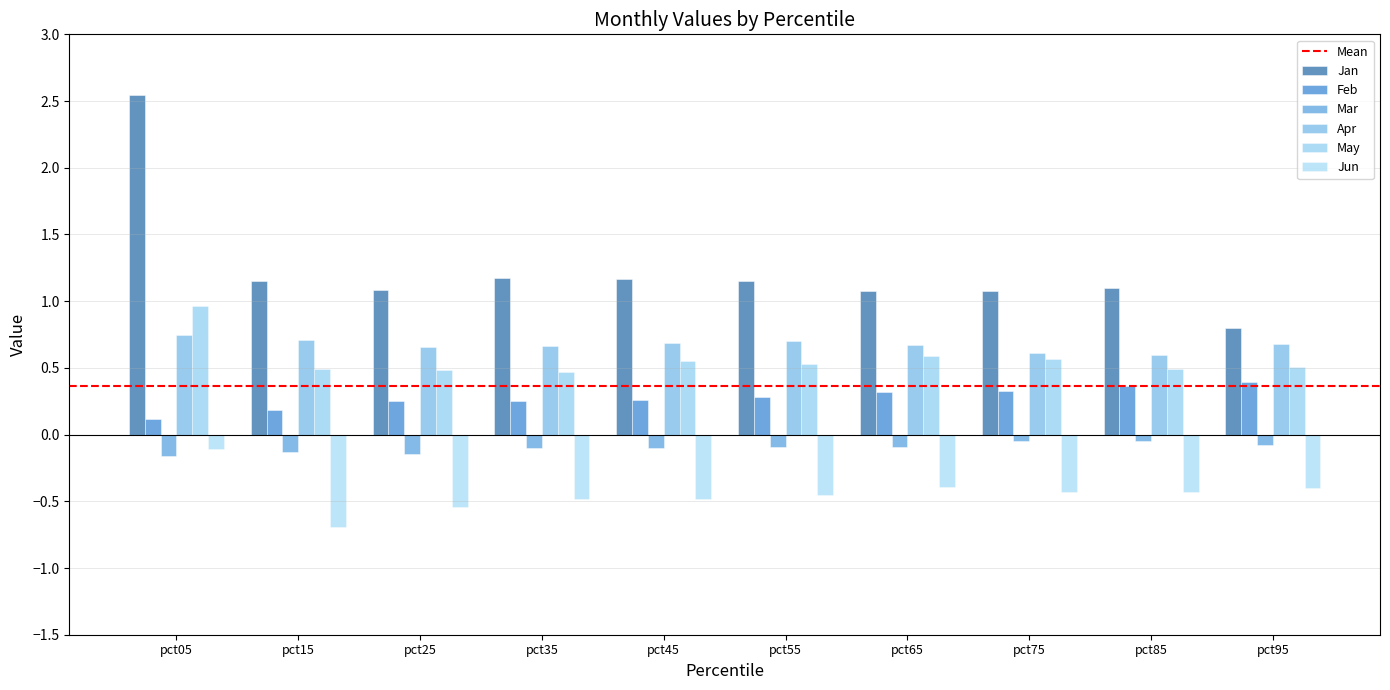

The Jan series shows 1.6 at pct15. True or false?

False